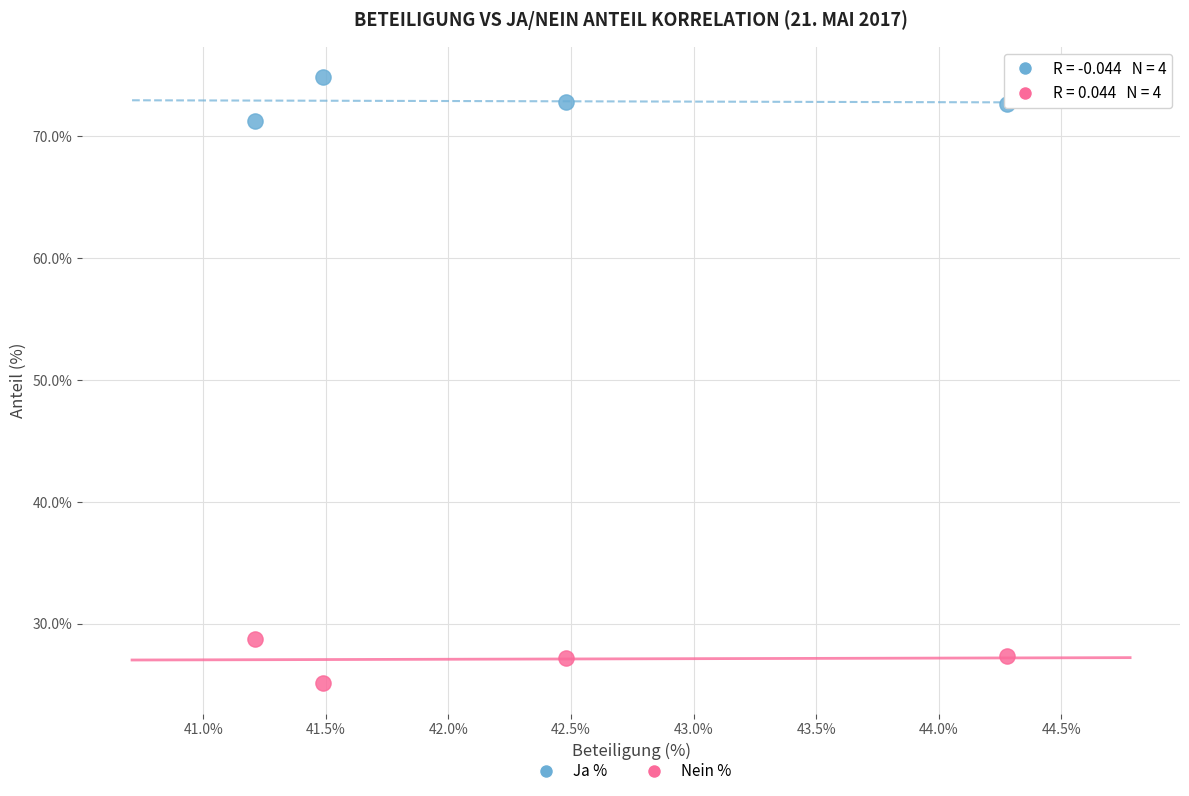

Across all data points, what is the average X value?

42.4